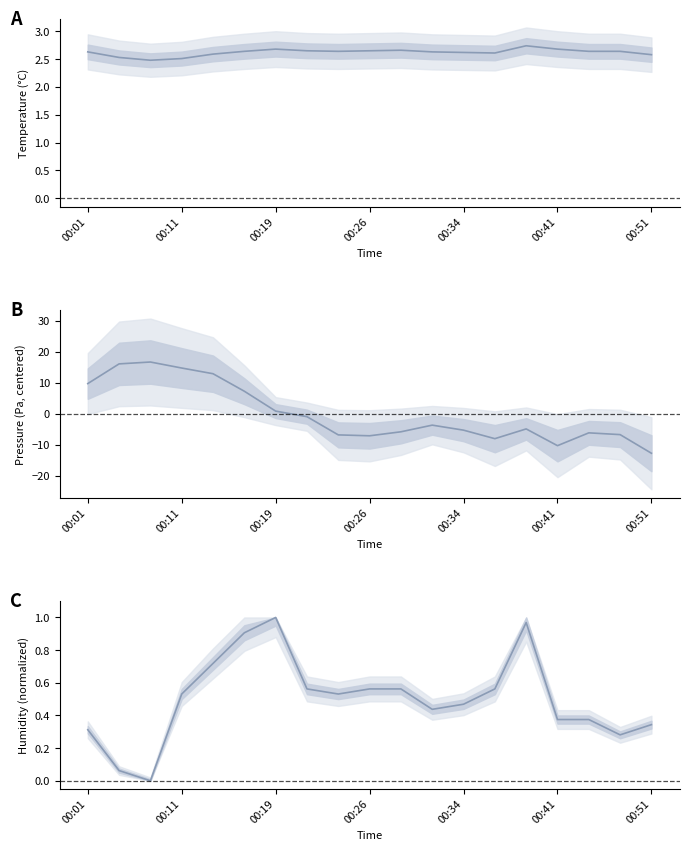

How many values in BME280_humidity are above zero?

18